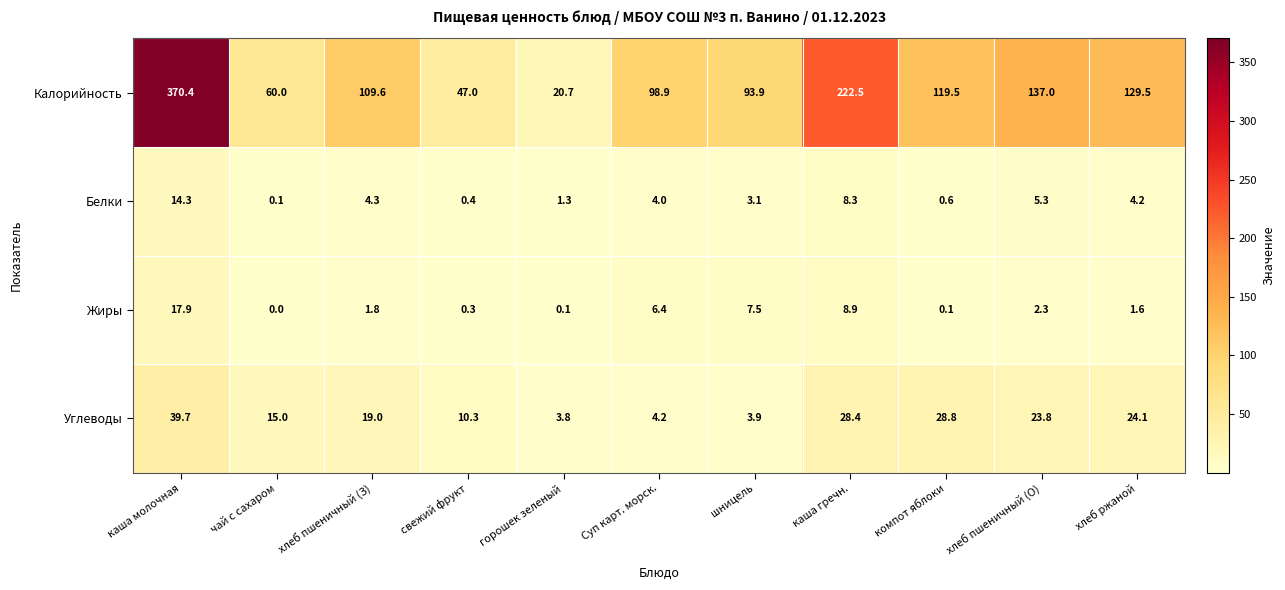

Which category has the lowest value across all series?

чай с сахаром